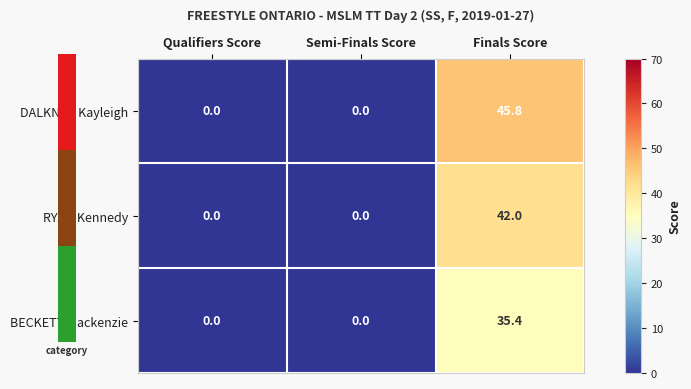

What is the total value across all series at Finals Score?

123.2